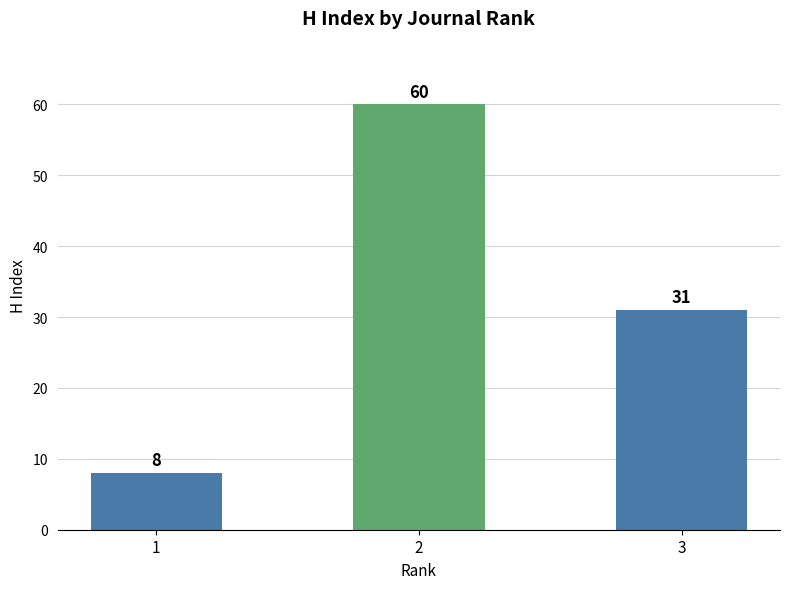

What is the value of the 1st bar from the left?

8